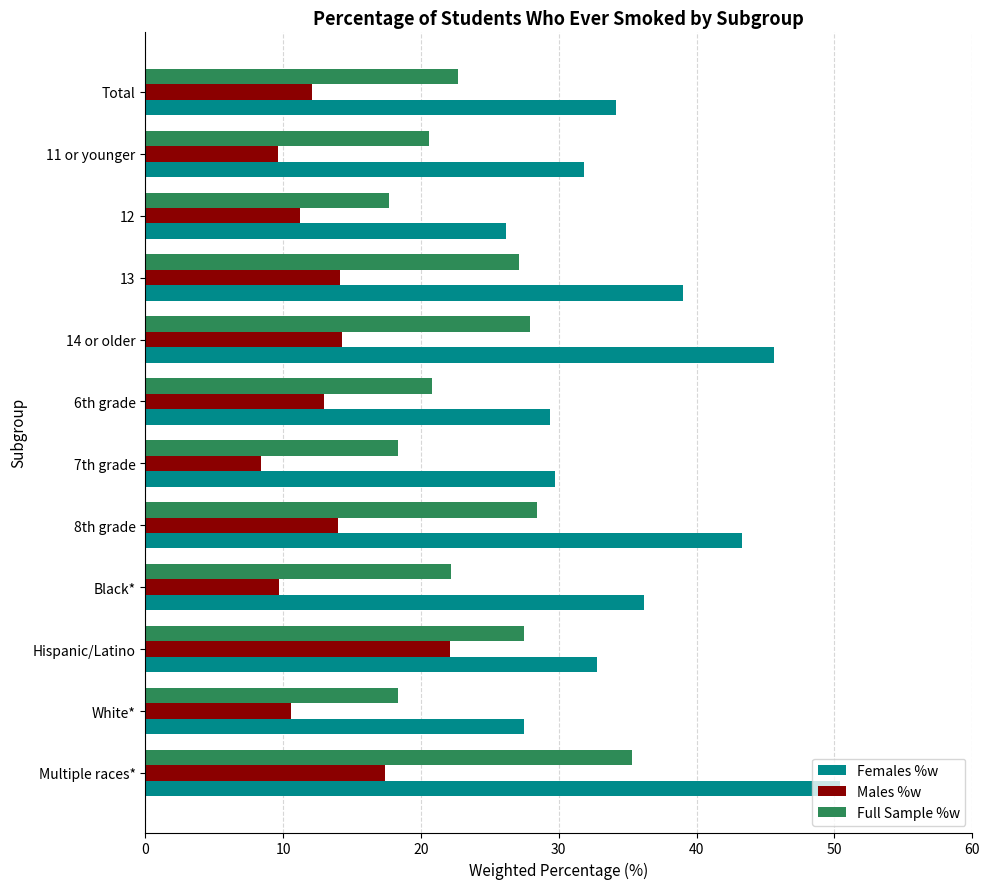

Rank the series by their average value, from lowest to highest.

Males %w, Full Sample %w, Females %w